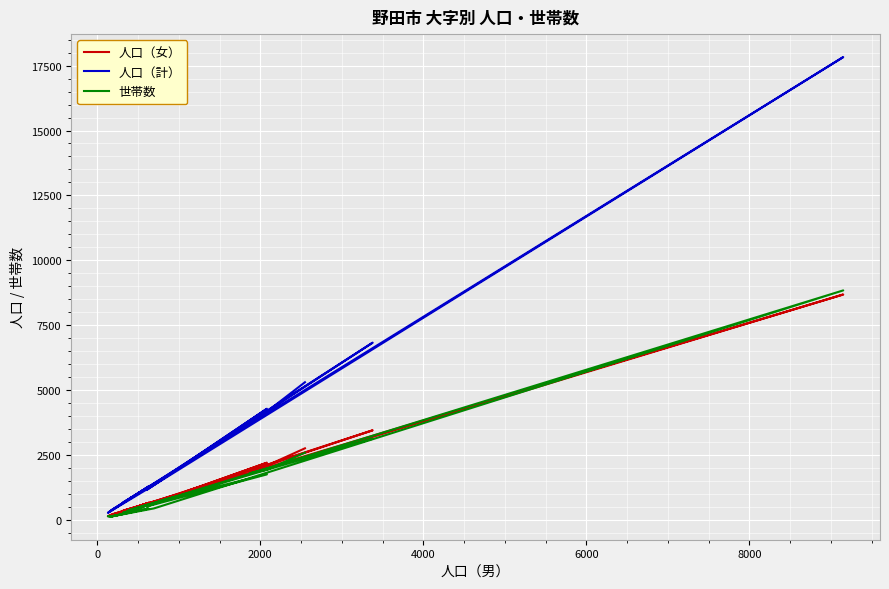

True or false: 世帯数 has a value of 450 at 7.

False